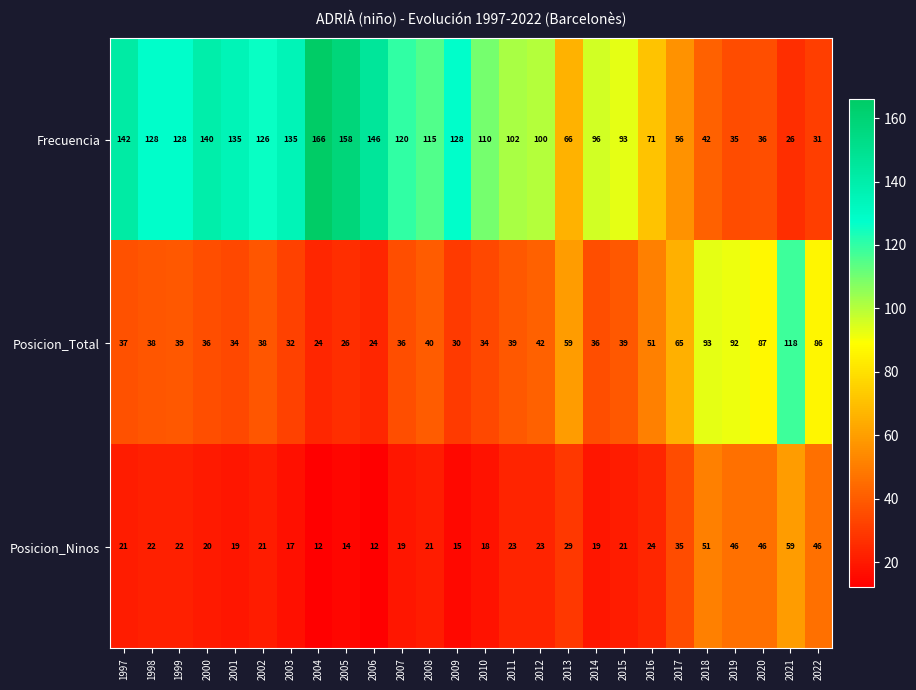

At 2021, list the series in order from largest to smallest.

Posicion_Total, Posicion_Ninos, Frecuencia